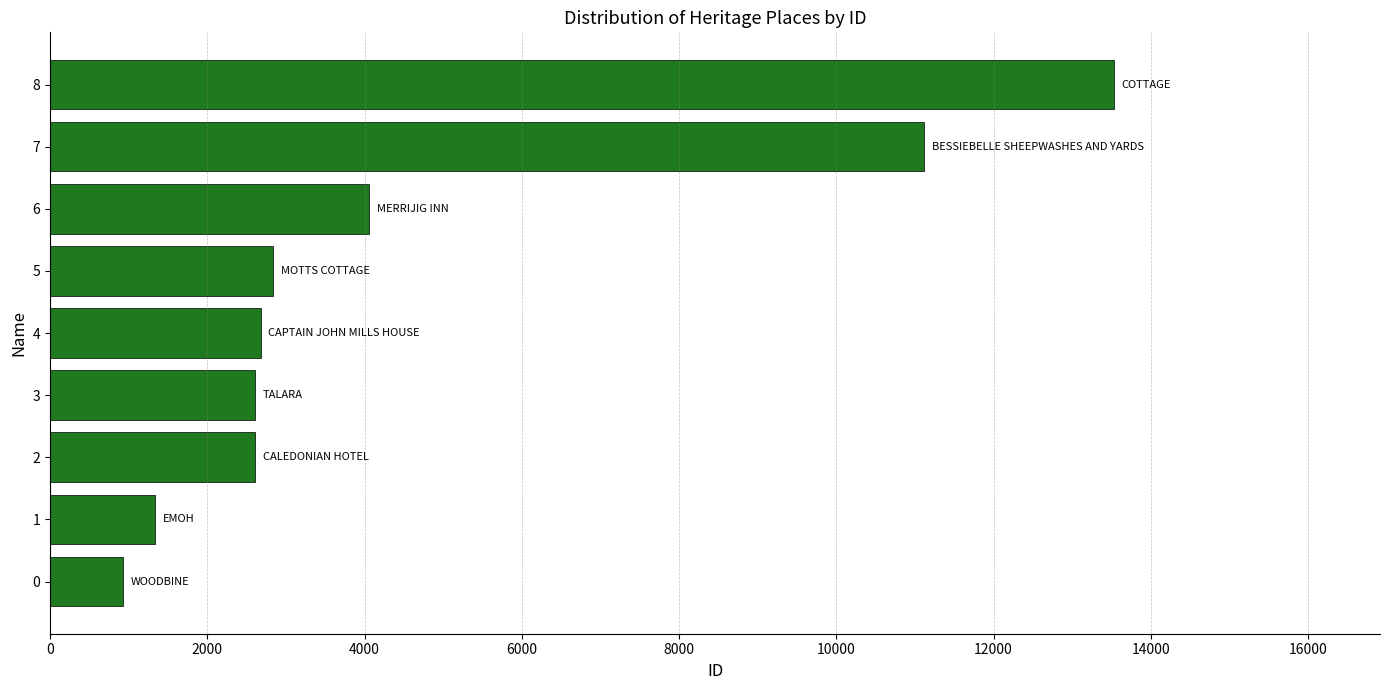

What is the approximate value at 3?

2608